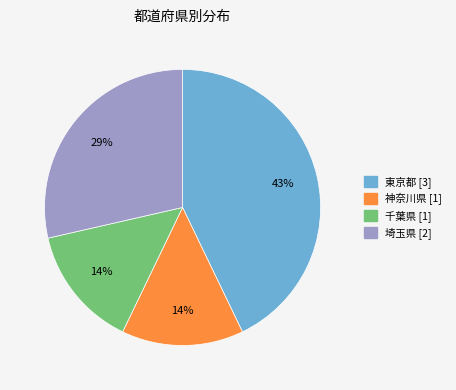

Does 千葉県 account for over 50% of the chart?

No